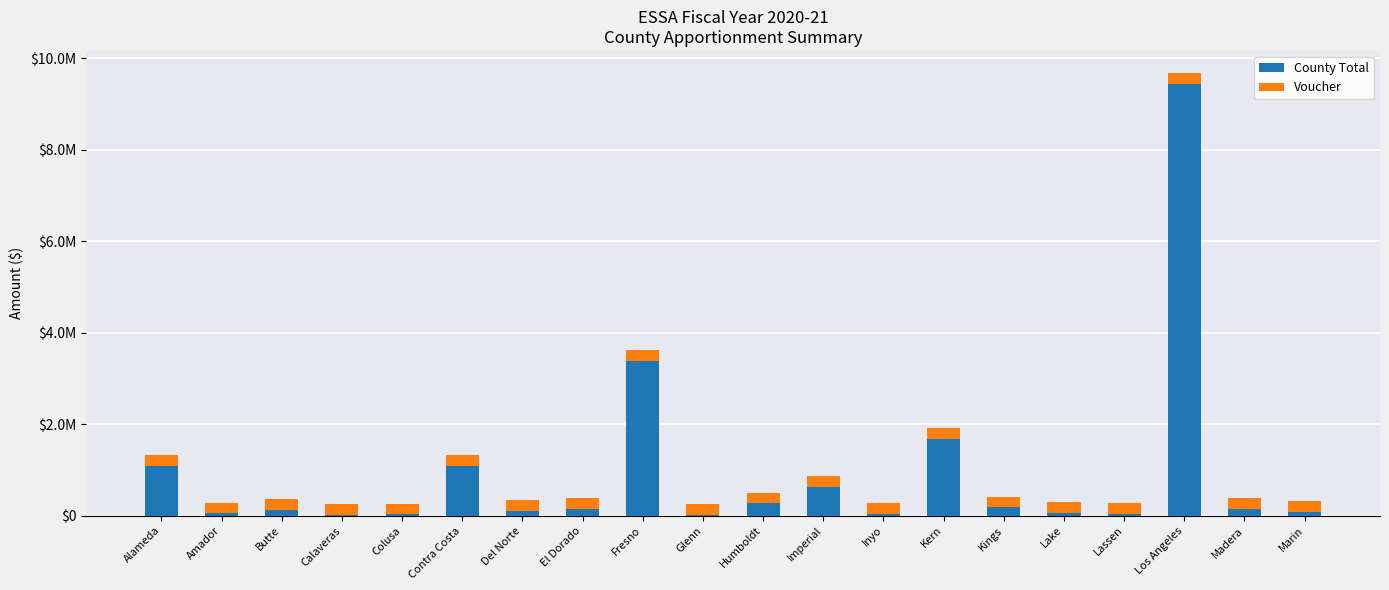

Where does the Voucher series first go above 237855?

Imperial